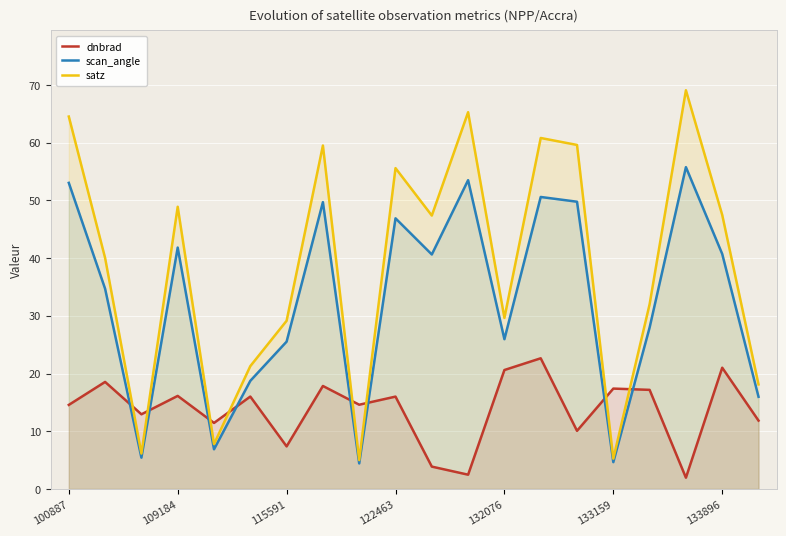

How many interior local peaks does the dnbrad series have?

8